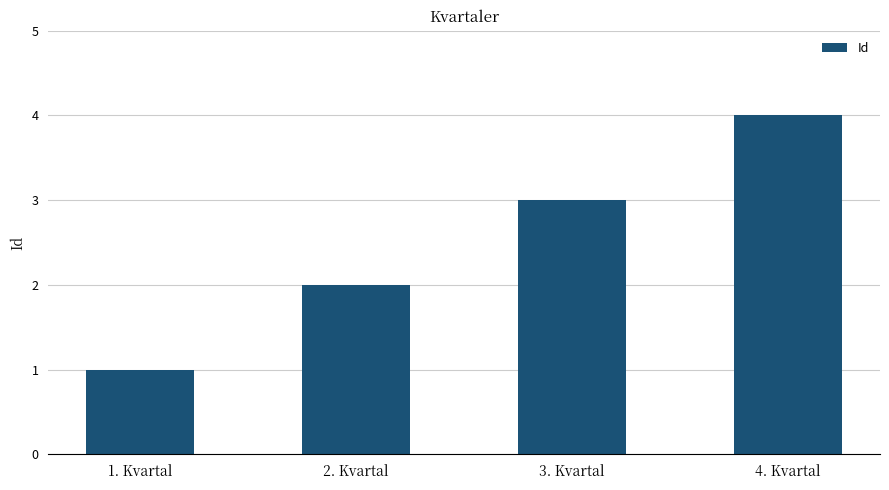

What is the greatest value displayed?

4